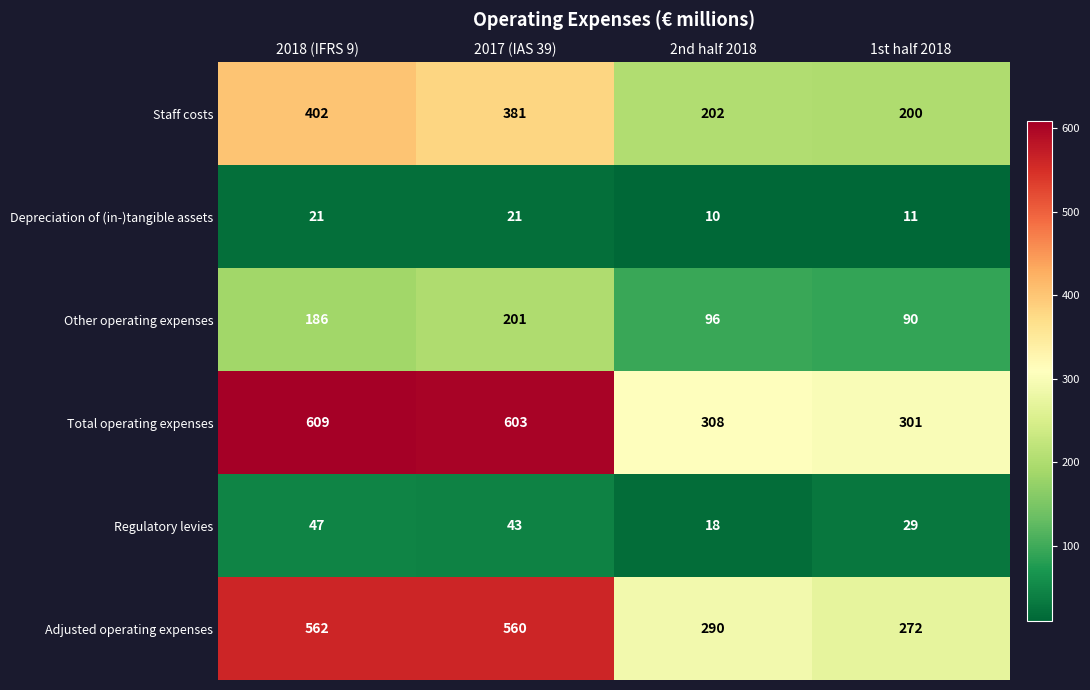

The Staff costs series shows 117 at 2nd half 2018. True or false?

False